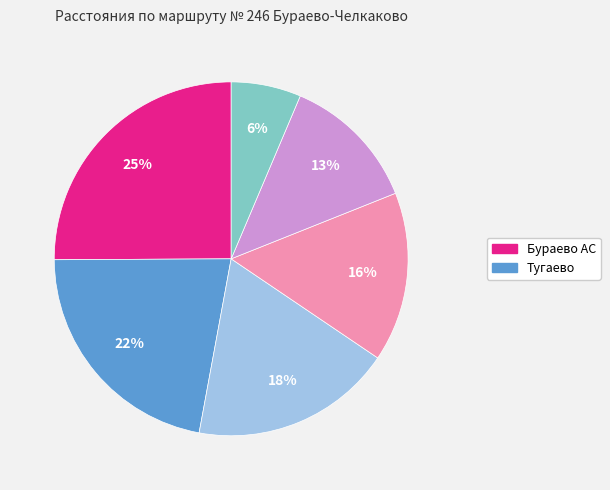

Is there any slice that represents more than half of the pie?

No